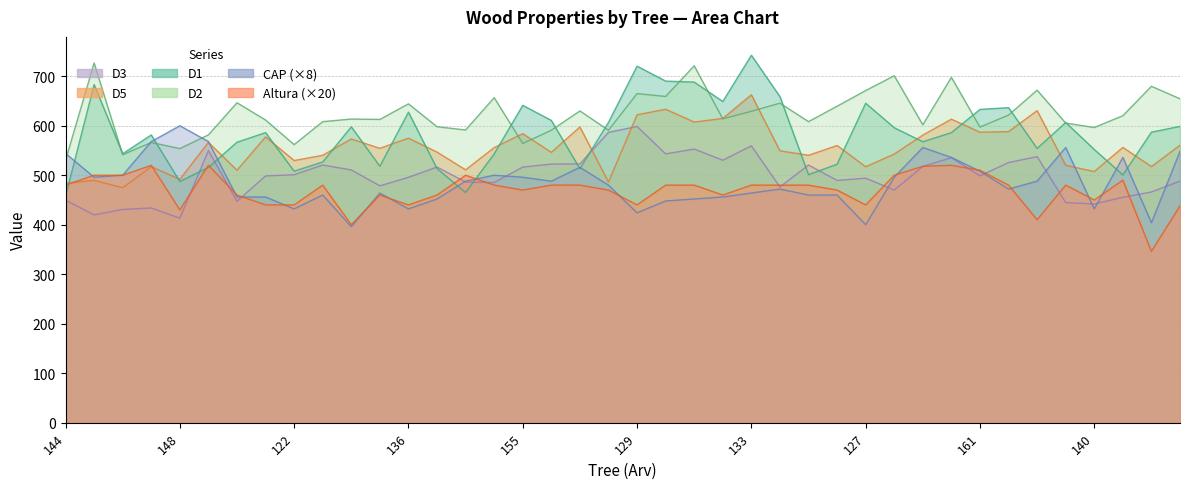

Reading left to right, extract all data points from this chart.

D1: 144=457.4	145=683.1	146=543.5	147=581.4	148=487.4	119=515.7	120=566.7	121=586.1	122=508.1	125=526.8	134=597.8	135=518.1	136=627.4	137=513.4	138=465.0	154=543.1	155=641.2	156=610.7	157=513.2	158=606.8	129=720.3	130=690.2	131=688.1	132=649.0	133=742.4	124=658.8	125=501.1	126=522.2	127=645.4	128=595.9	159=567.6	160=586.0	161=633.0	162=636.5	163=554.1	139=606.5	140=551.9	141=500.7	142=587.0	143=598.7
D2: 144=530.1	145=726.8	146=541.3	147=566.2	148=553.8	119=581.5	120=646.4	121=611.6	122=561.8	125=608.2	134=613.5	135=612.7	136=644.2	137=598.0	138=591.4	154=656.6	155=564.1	156=590.9	157=629.9	158=590.9	129=664.9	130=659.1	131=721.1	132=613.9	133=629.1	124=645.5	125=608.2	126=639.4	127=671.0	128=701.0	159=601.8	160=697.8	161=597.3	162=621.5	163=671.8	139=605.4	140=596.4	141=620.2	142=679.7	143=654.4
D3: 144=449.6	145=419.9	146=430.9	147=433.8	148=413.2	119=549.8	120=447.4	121=498.6	122=501.0	125=520.6	134=510.7	135=478.6	136=495.7	137=516.5	138=486.2	154=485.2	155=516.4	156=522.5	157=522.8	158=586.6	129=598.5	130=543.1	131=552.8	132=530.3	133=559.2	124=476.2	125=520.6	126=489.5	127=494.0	128=470.0	159=517.8	160=535.4	161=498.8	162=525.6	163=537.5	139=444.7	140=441.9	141=455.4	142=466.1	143=488.2
D5: 144=483.6	145=489.7	146=474.8	147=517.4	148=491.7	119=566.4	120=510.0	121=577.4	122=529.6	125=540.3	134=573.2	135=554.4	136=574.9	137=546.7	138=510.9	154=555.9	155=584.0	156=546.2	157=597.5	158=486.2	129=622.1	130=633.2	131=607.4	132=614.8	133=662.6	124=549.3	125=540.3	126=560.0	127=517.1	128=542.7	159=581.1	160=613.3	161=586.9	162=588.1	163=630.5	139=520.0	140=507.4	141=556.2	142=517.4	143=560.6
CAP: 144=544.0	145=496.0	146=500.0	147=568.0	148=600.0	119=568.0	120=456.0	121=456.0	122=432.0	125=460.0	134=396.0	135=464.0	136=432.0	137=452.0	138=488.0	154=500.0	155=496.0	156=488.0	157=516.0	158=480.0	129=424.0	130=448.0	131=452.0	132=456.0	133=464.0	124=472.0	125=460.0	126=460.0	127=400.0	128=496.0	159=556.0	160=536.0	161=508.0	162=472.0	163=488.0	139=556.0	140=432.0	141=536.0	142=404.0	143=548.0
Altura: 144=480.0	145=500.0	146=500.0	147=520.0	148=430.0	119=520.0	120=460.0	121=440.0	122=440.0	125=480.0	134=400.0	135=460.0	136=440.0	137=460.0	138=500.0	154=480.0	155=470.0	156=480.0	157=480.0	158=470.0	129=440.0	130=480.0	131=480.0	132=460.0	133=480.0	124=480.0	125=480.0	126=470.0	127=440.0	128=500.0	159=518.0	160=520.0	161=510.0	162=480.0	163=410.0	139=480.0	140=450.0	141=490.0	142=346.0	143=438.0